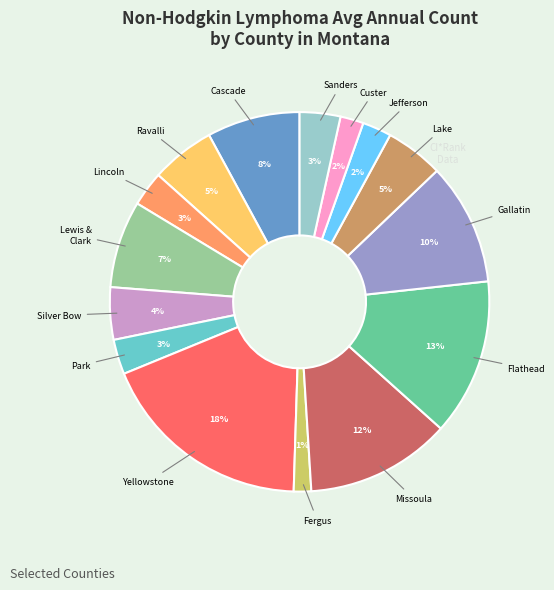

Is there a majority slice in this chart?

No